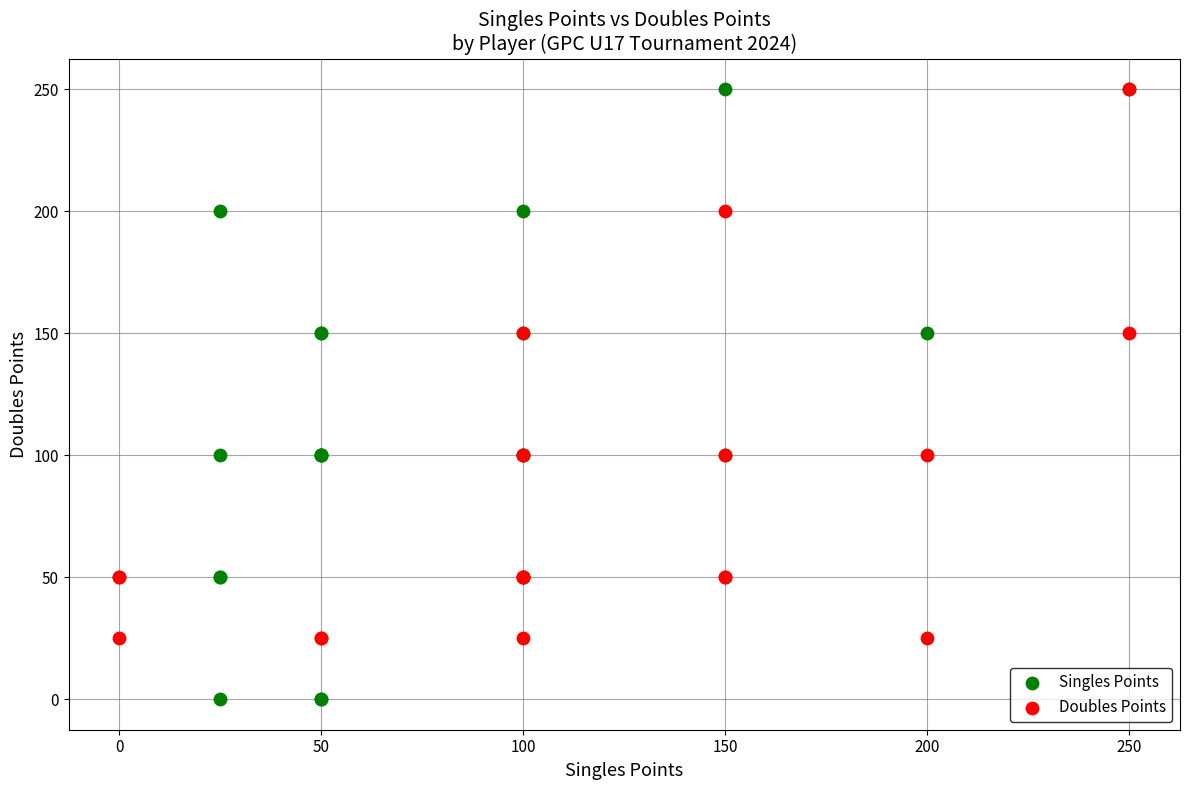

Which series has the widest spread of Y values?

Singles Points